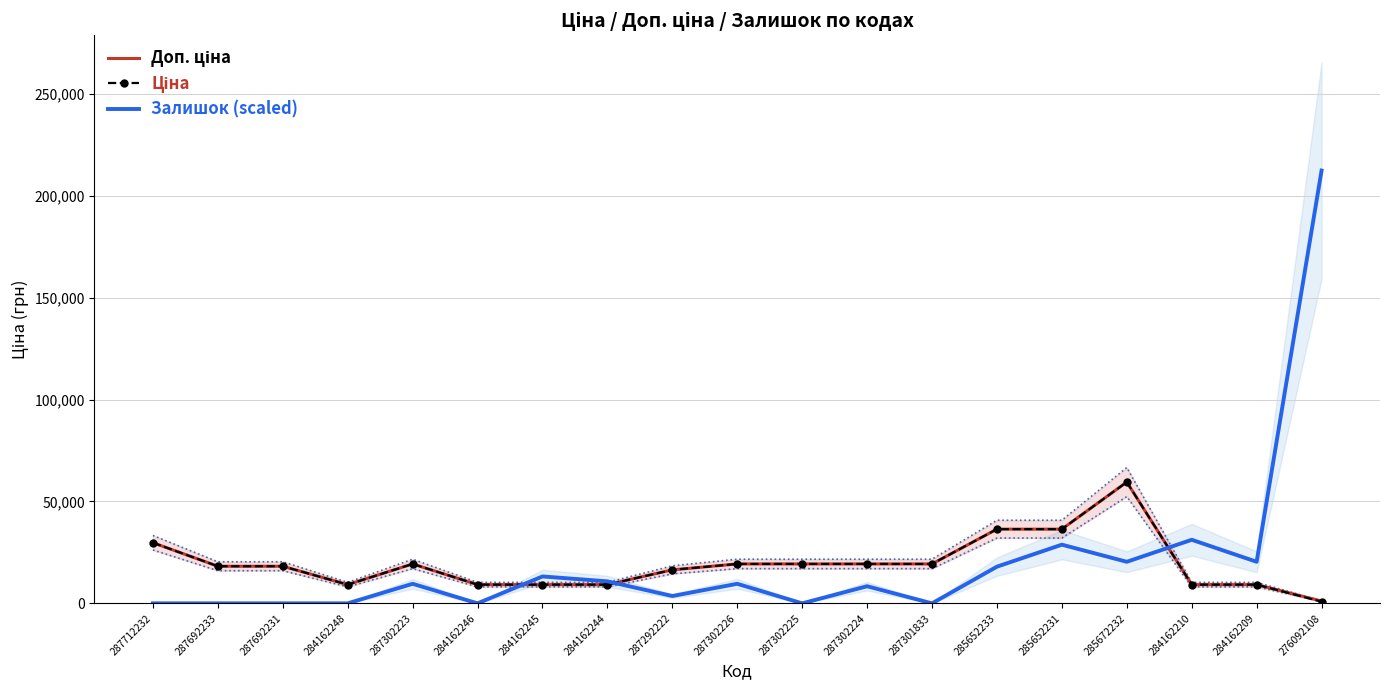

At which label does Залишок (scaled) first exceed 9600?

284162245